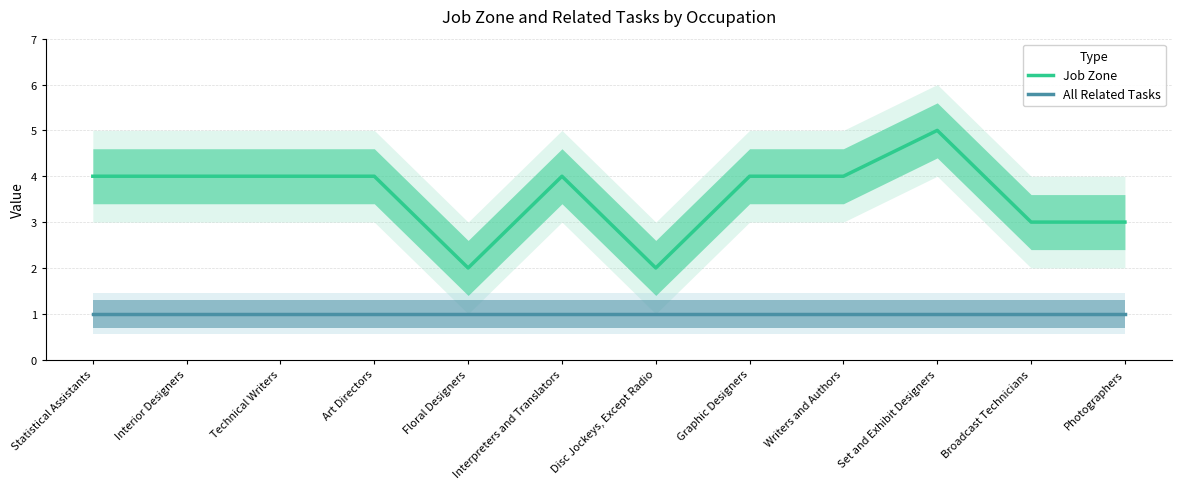

Is the value of All Related Tasks at Photographers greater than the value of Job Zone at Art Directors?

No